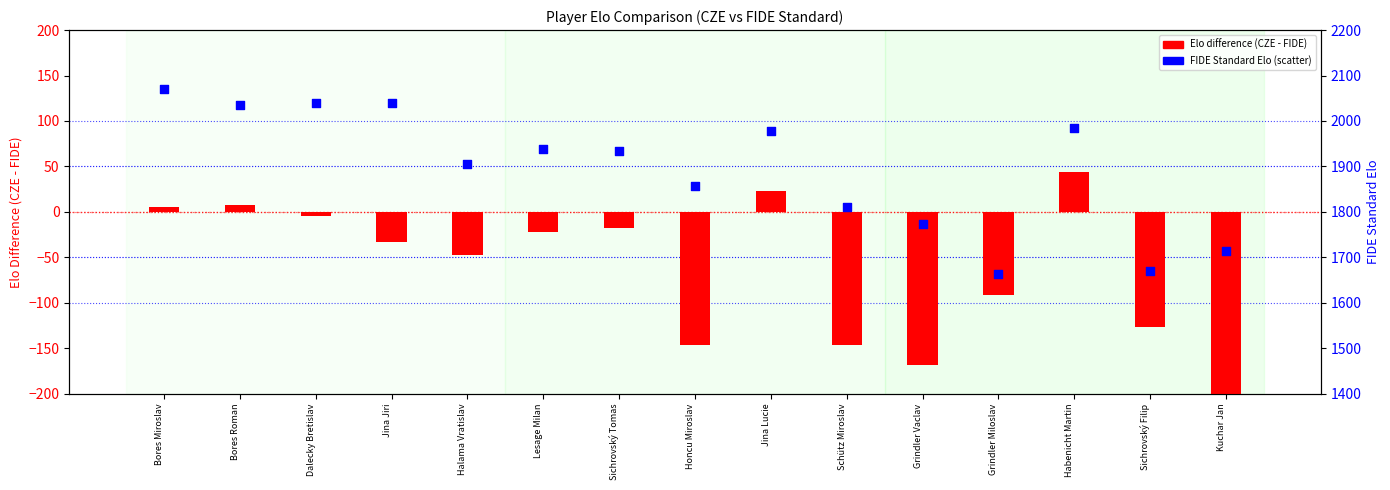

What are all the series names shown in the legend?

Elo difference (CZE - FIDE), FIDE Standard Elo